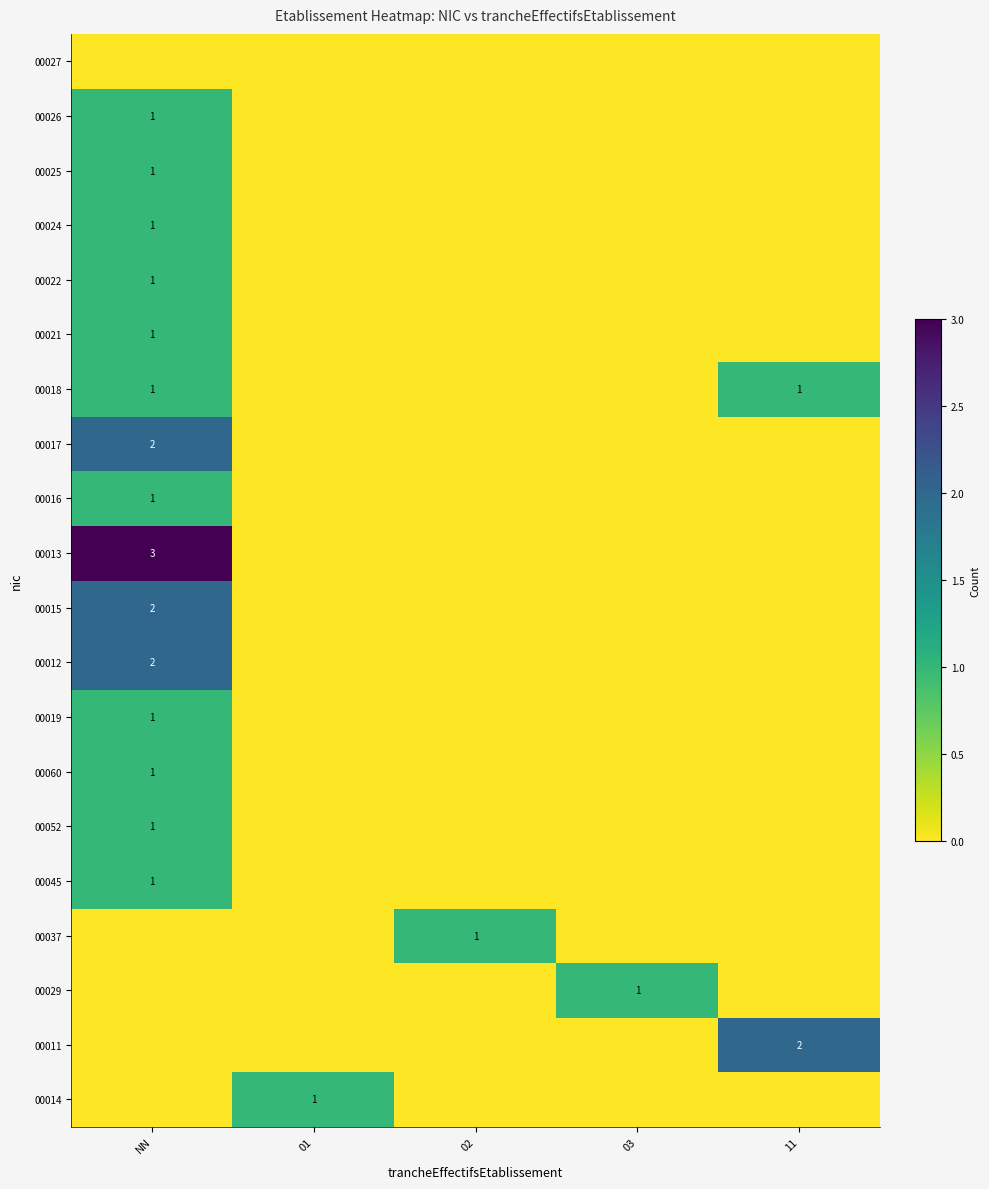

What is the difference between the highest and lowest values at 03?

1